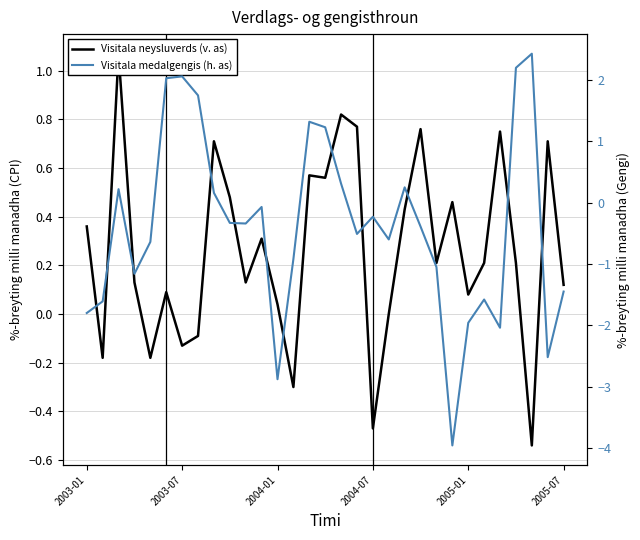

The Visitala neysluverds (v. as) series shows 0.0 at 2005-07. True or false?

False